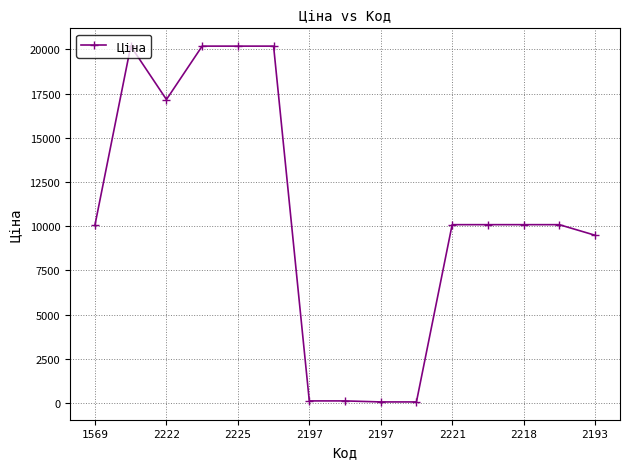

What is the value of the 11th point from the left?

10085.8